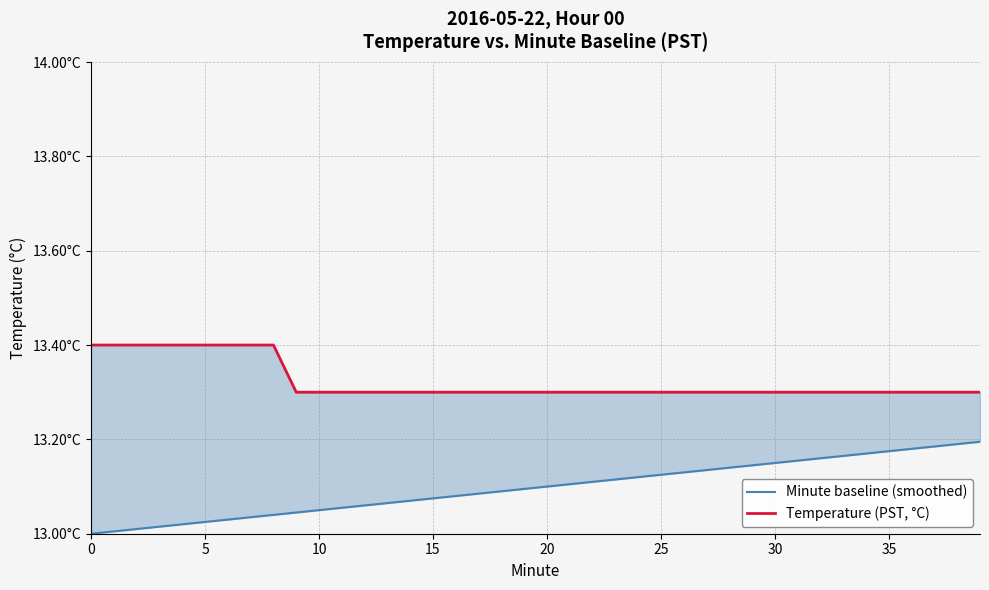

What is the smallest value displayed?

13.0